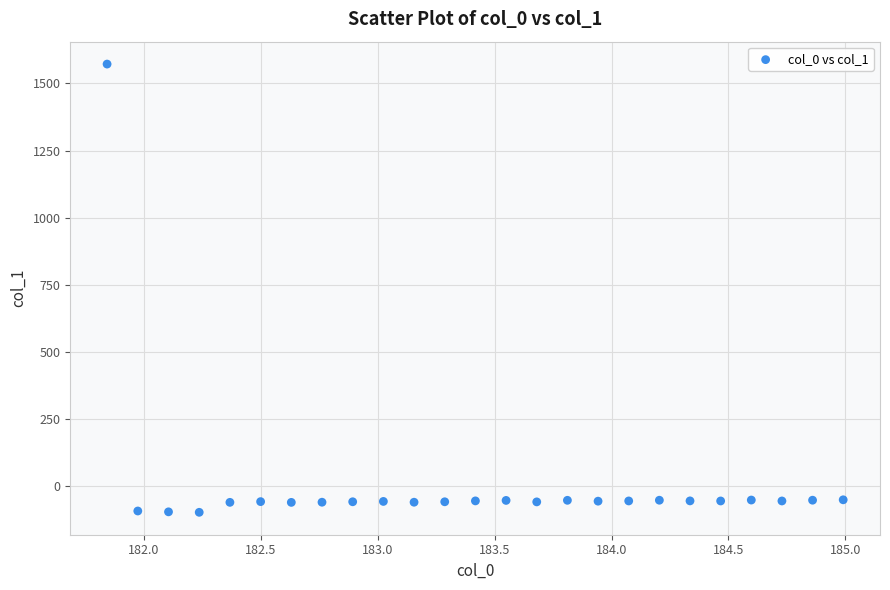

What is the range of X values (max minus min)?

3.1